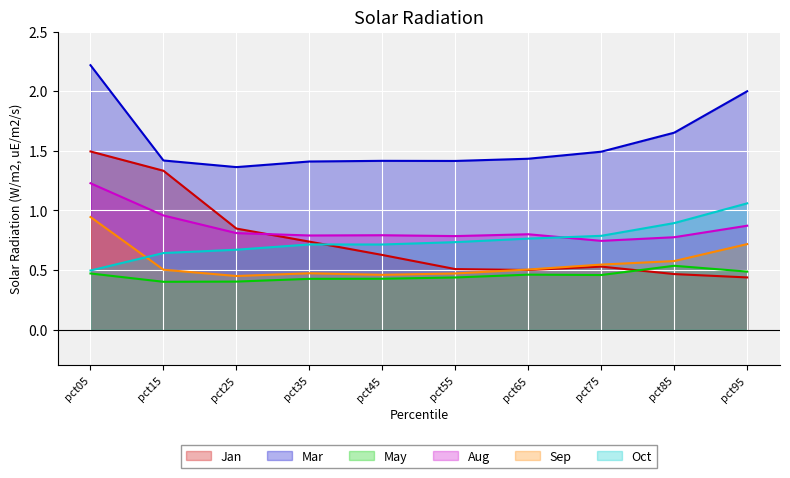

List the labels in order of Jan value, largest first.

pct05, pct15, pct25, pct35, pct45, pct75, pct55, pct65, pct85, pct95